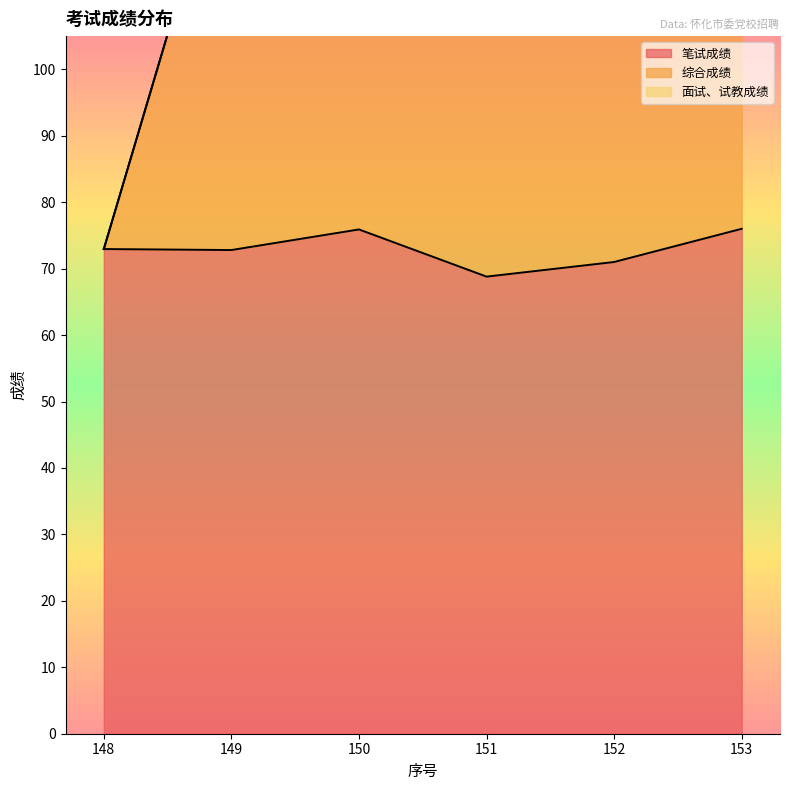

In 笔试成绩, how many points are higher than both neighbors (excluding endpoints)?

1